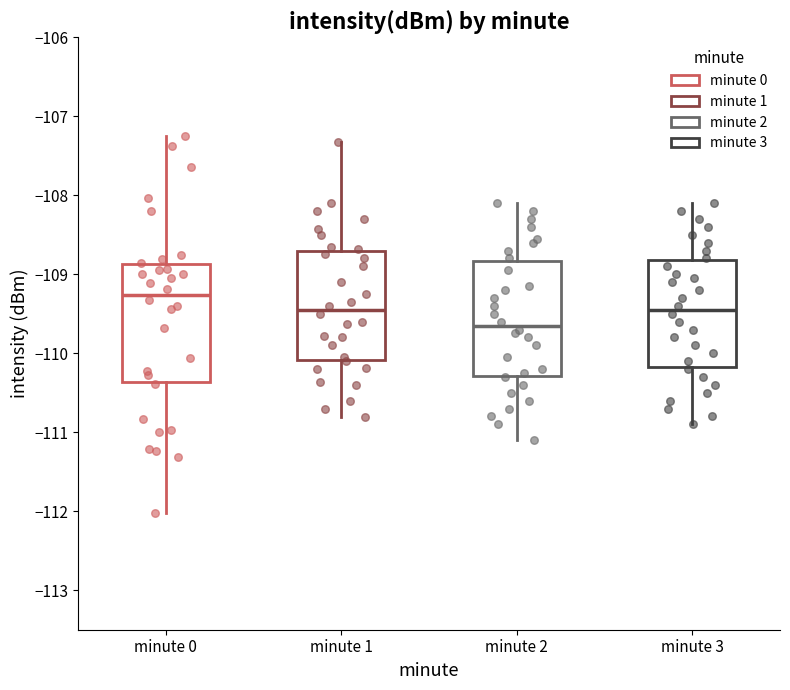

Where is the lower edge of the box for minute 0 on the y-axis? The values are not printed on the chart, so give them approximately, as read against the axis.

-110.4